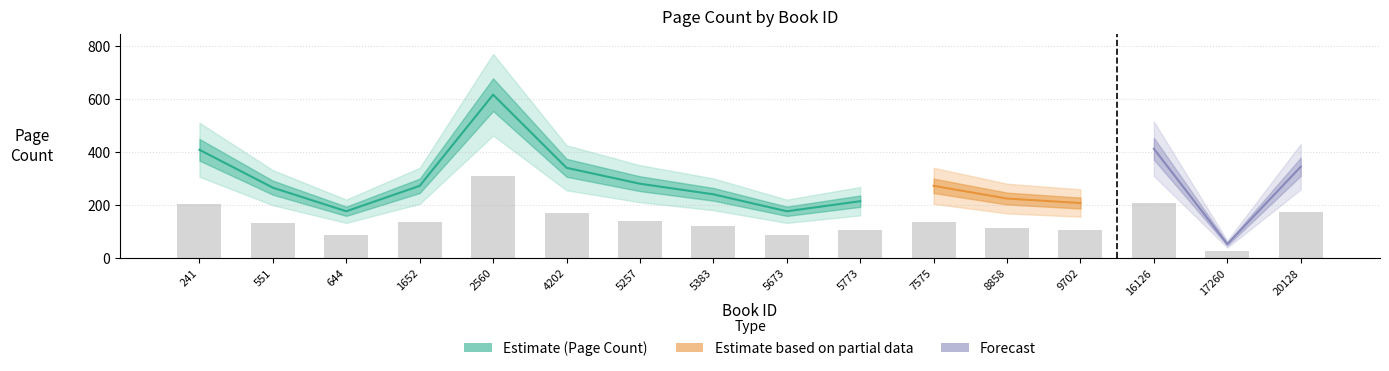

How many data points are less than 136?

8